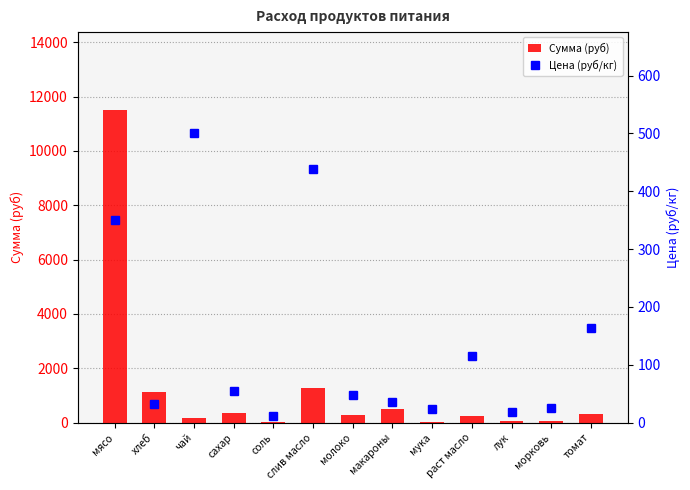

Count the number of categories in the chart.

13